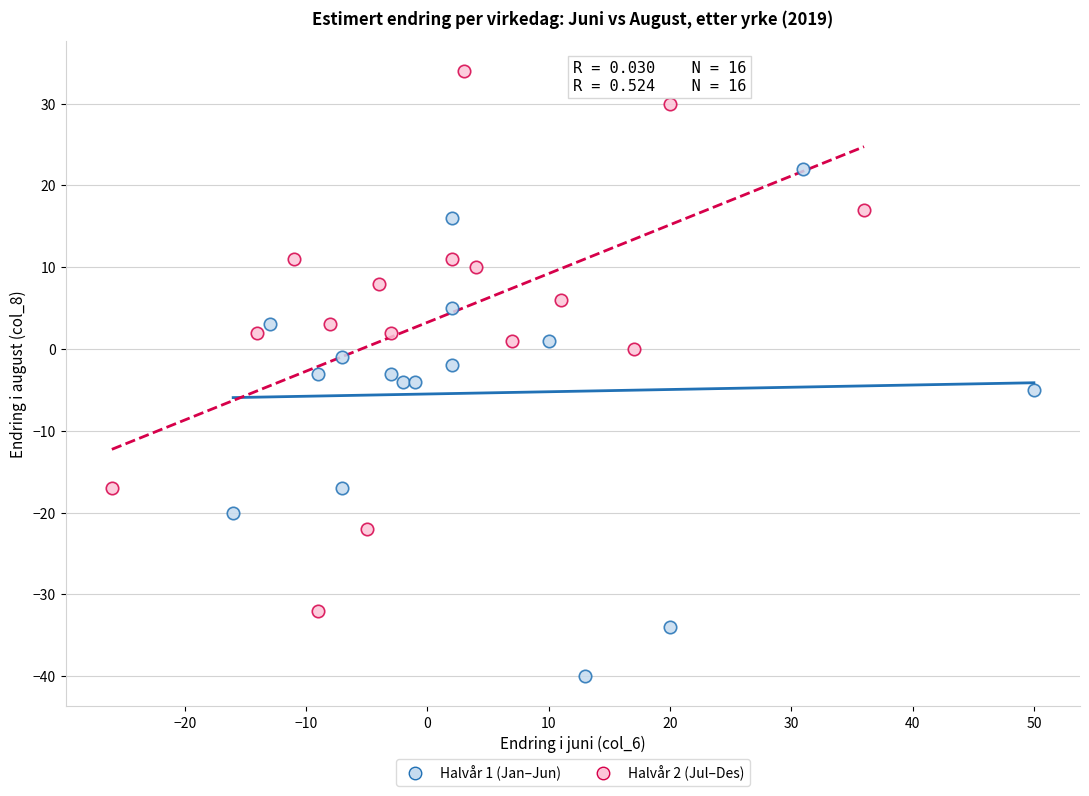

Which series contains the highest Y value?

Halvår 2 (Jul–Des)